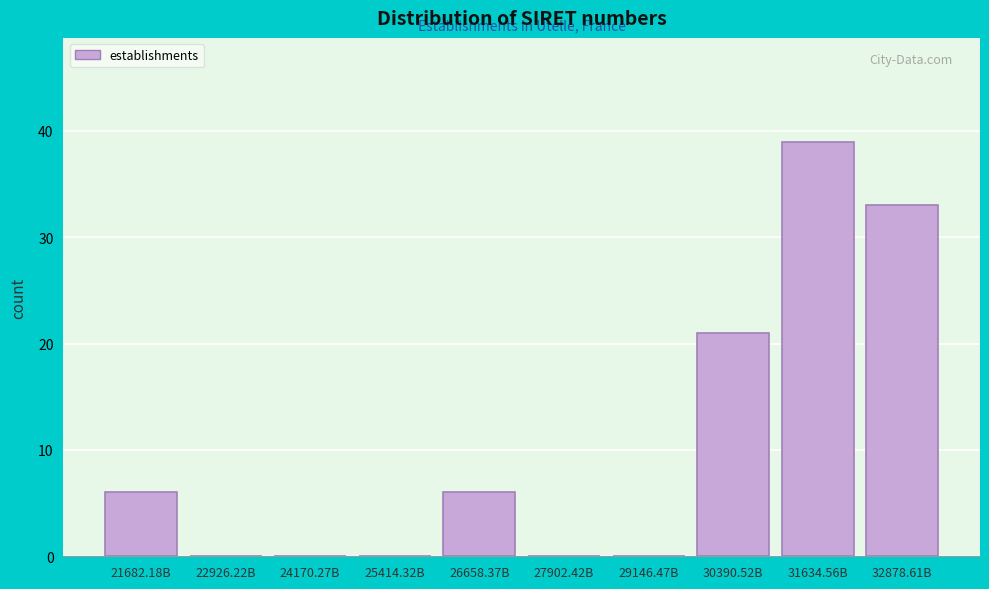

Reading left to right, extract all data points from this chart.

21682.18B=6	22926.22B=0	24170.27B=0	25414.32B=0	26658.37B=6	27902.42B=0	29146.47B=0	30390.52B=21	31634.56B=39	32878.61B=33